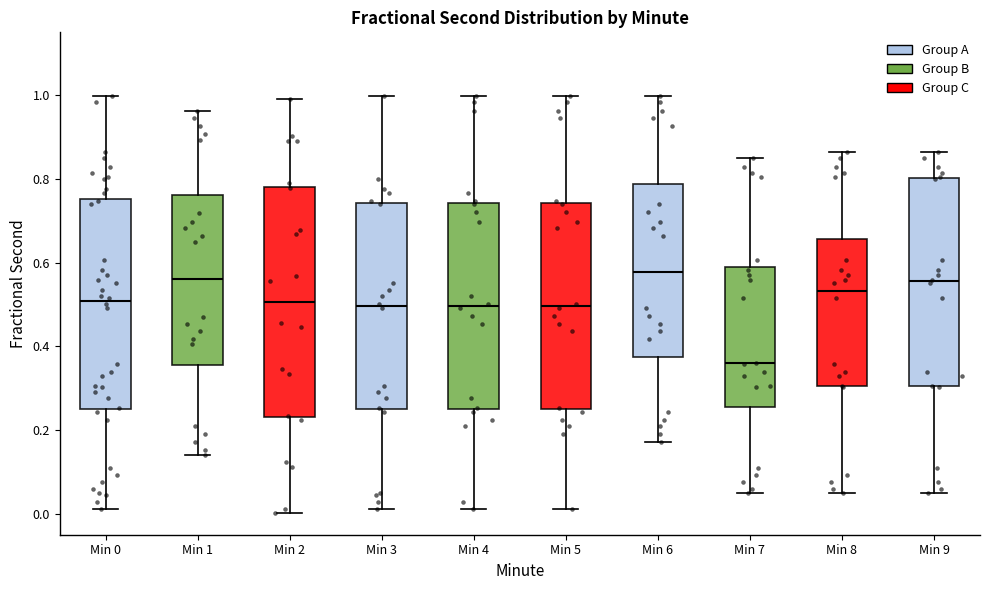

Reading left to right, read every box against the y-axis: the position of its median line, the range the box covers, and the ends of its whiskers. The values are not printed on the chart, so give them approximately, as read against the axis.

Min 0: median 0.50, box 0.26 to 0.76, whiskers 0.02 to 1.00
Min 1: median 0.56, box 0.36 to 0.76, whiskers 0.14 to 0.96
Min 2: median 0.50, box 0.24 to 0.78, whiskers 0.00 to 1.00
Min 3: median 0.50, box 0.26 to 0.74, whiskers 0.02 to 1.00
Min 4: median 0.50, box 0.26 to 0.74, whiskers 0.02 to 1.00
Min 5: median 0.50, box 0.26 to 0.74, whiskers 0.02 to 1.00
Min 6: median 0.58, box 0.38 to 0.78, whiskers 0.18 to 1.00
Min 7: median 0.36, box 0.26 to 0.58, whiskers 0.04 to 0.86
Min 8: median 0.54, box 0.30 to 0.66, whiskers 0.04 to 0.86
Min 9: median 0.56, box 0.30 to 0.80, whiskers 0.04 to 0.86